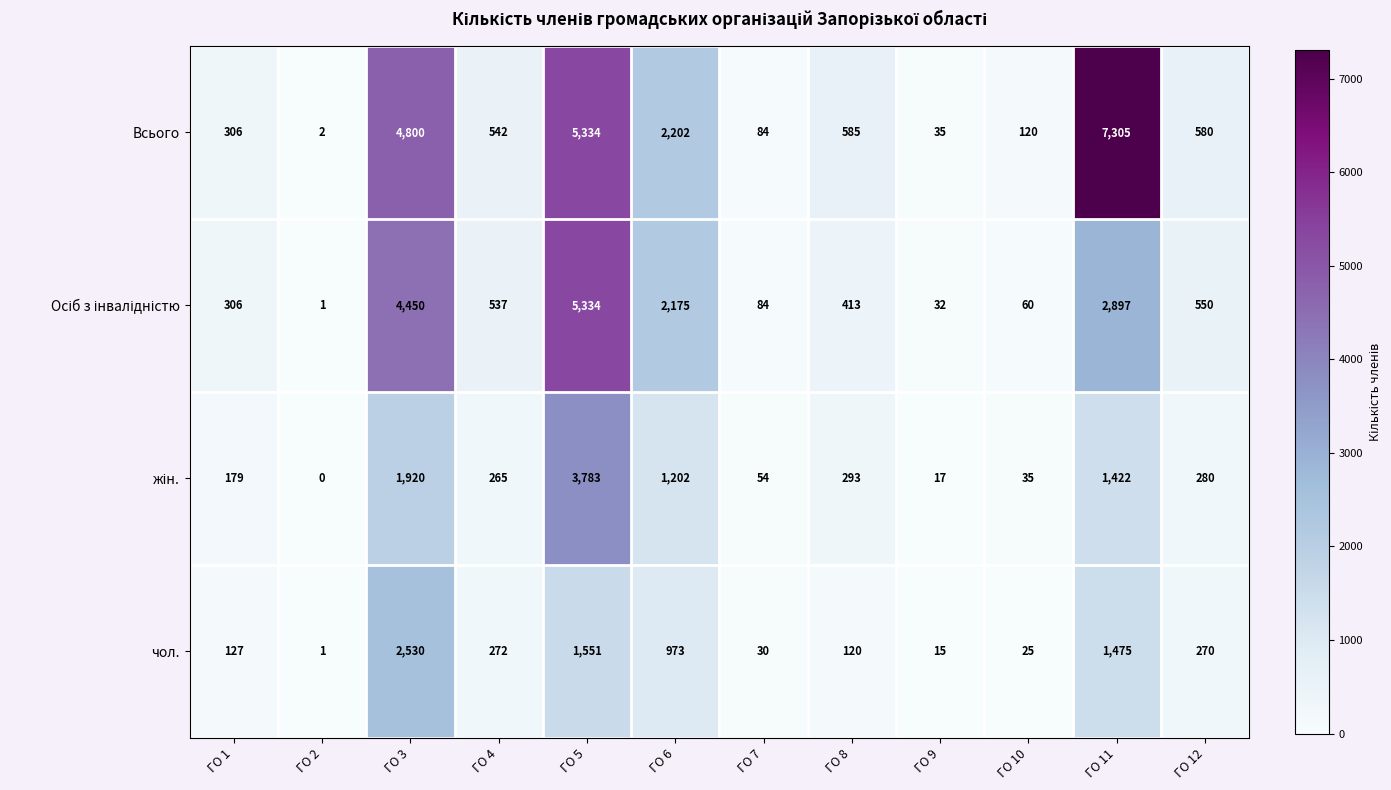

The Всього series shows 159 at ГО 10. True or false?

False